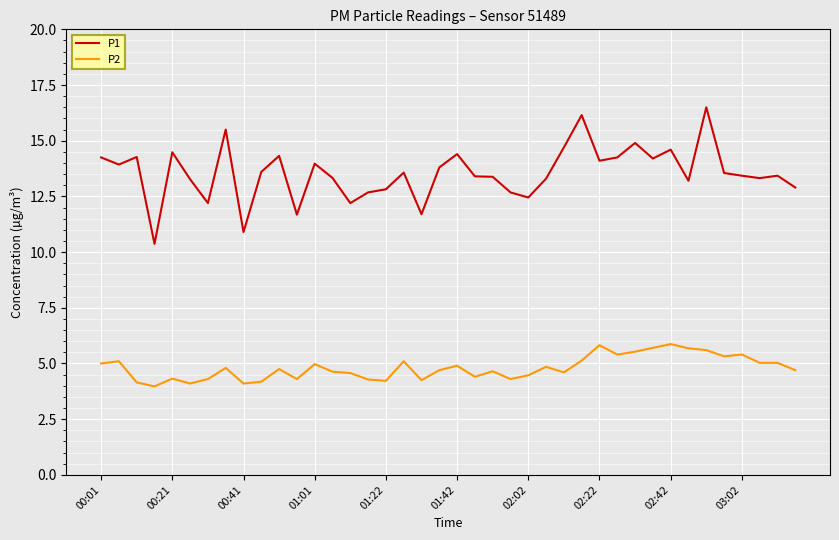

Which series has the largest range (max minus min)?

P1